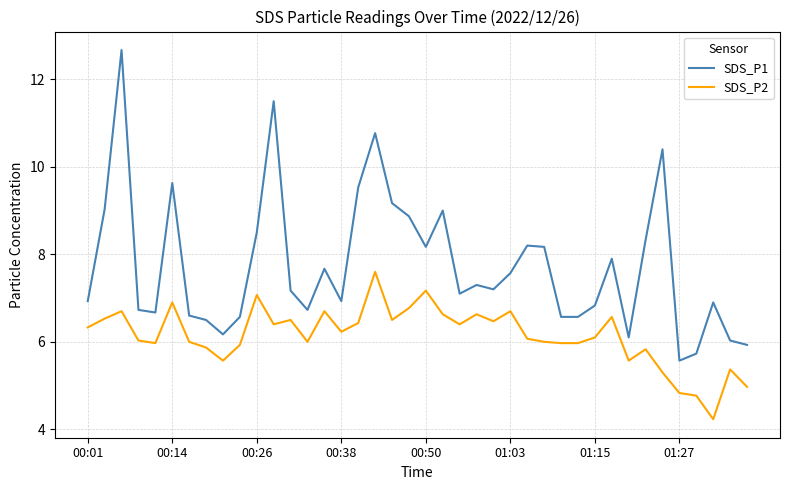

List the series in order of their peak value, lowest first.

SDS_P2, SDS_P1